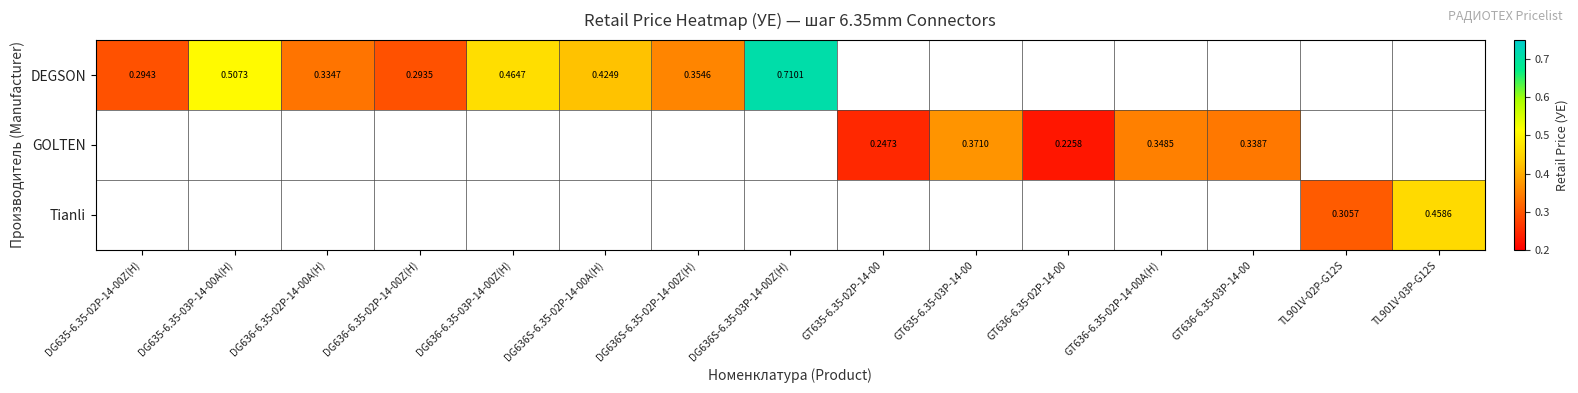

At how many categories does at least one series exceed 0?

15